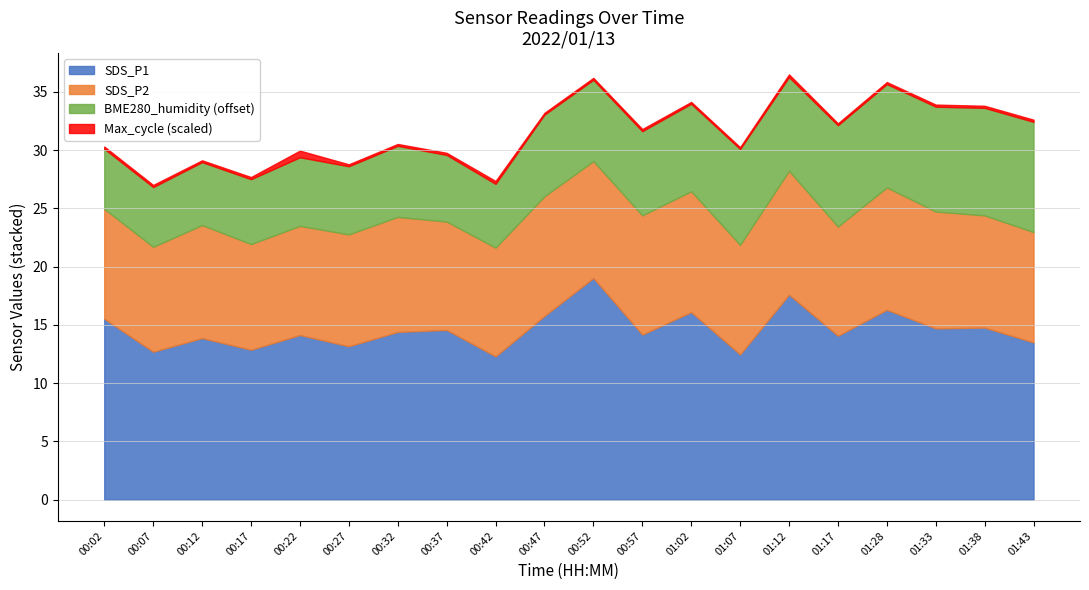

True or false: SDS_P1 has a value of 14.2 at 00:57.

True